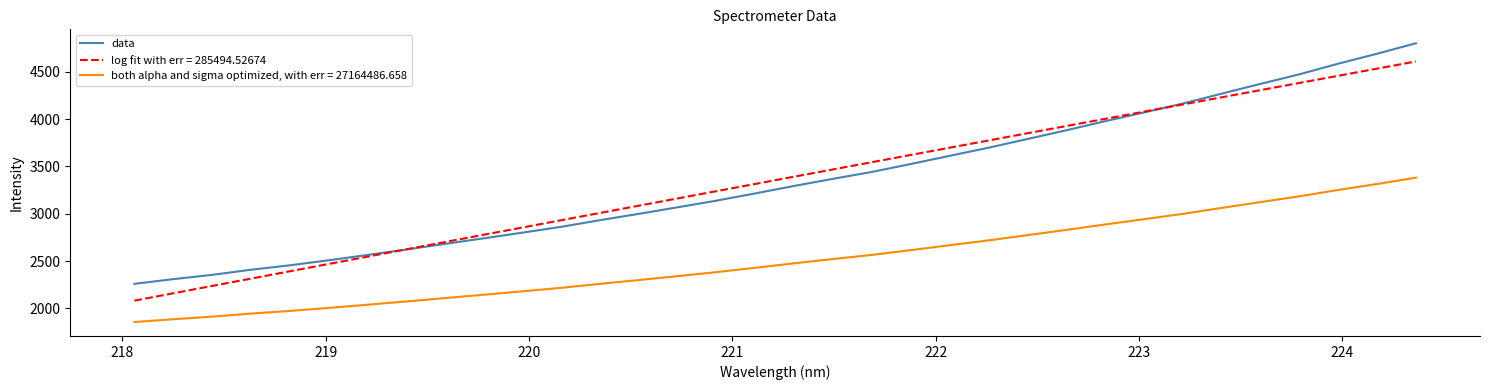

How many lines are shown in the chart?

3